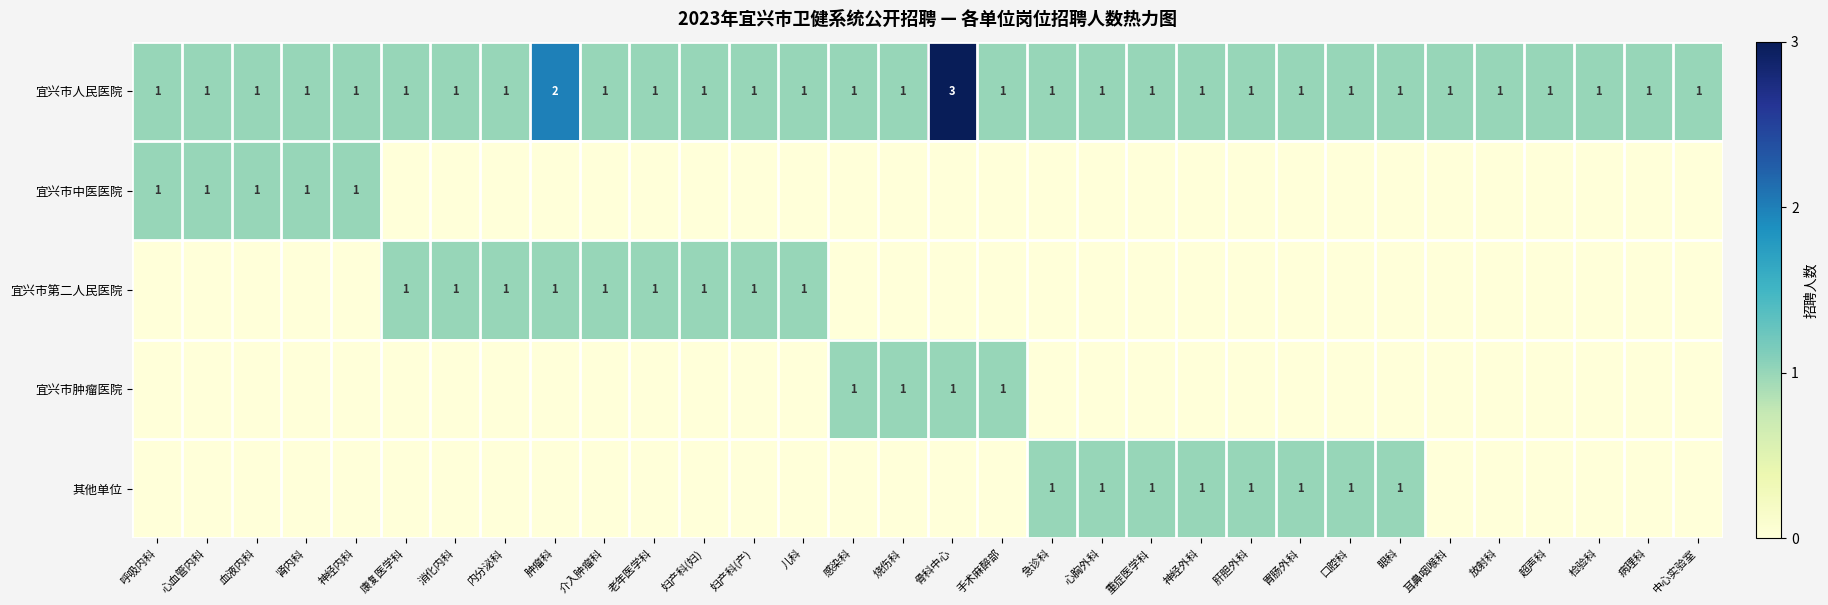

True or false: 宜兴市中医医院 has a value of 1 at 心血管内科.

True